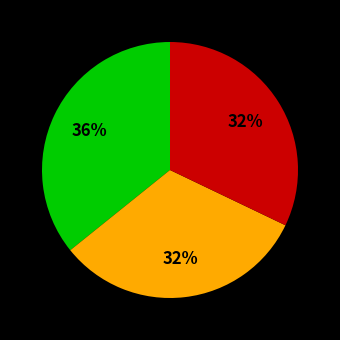

To the nearest percent, what is the difference between the largest and smallest slice percentages?

4%